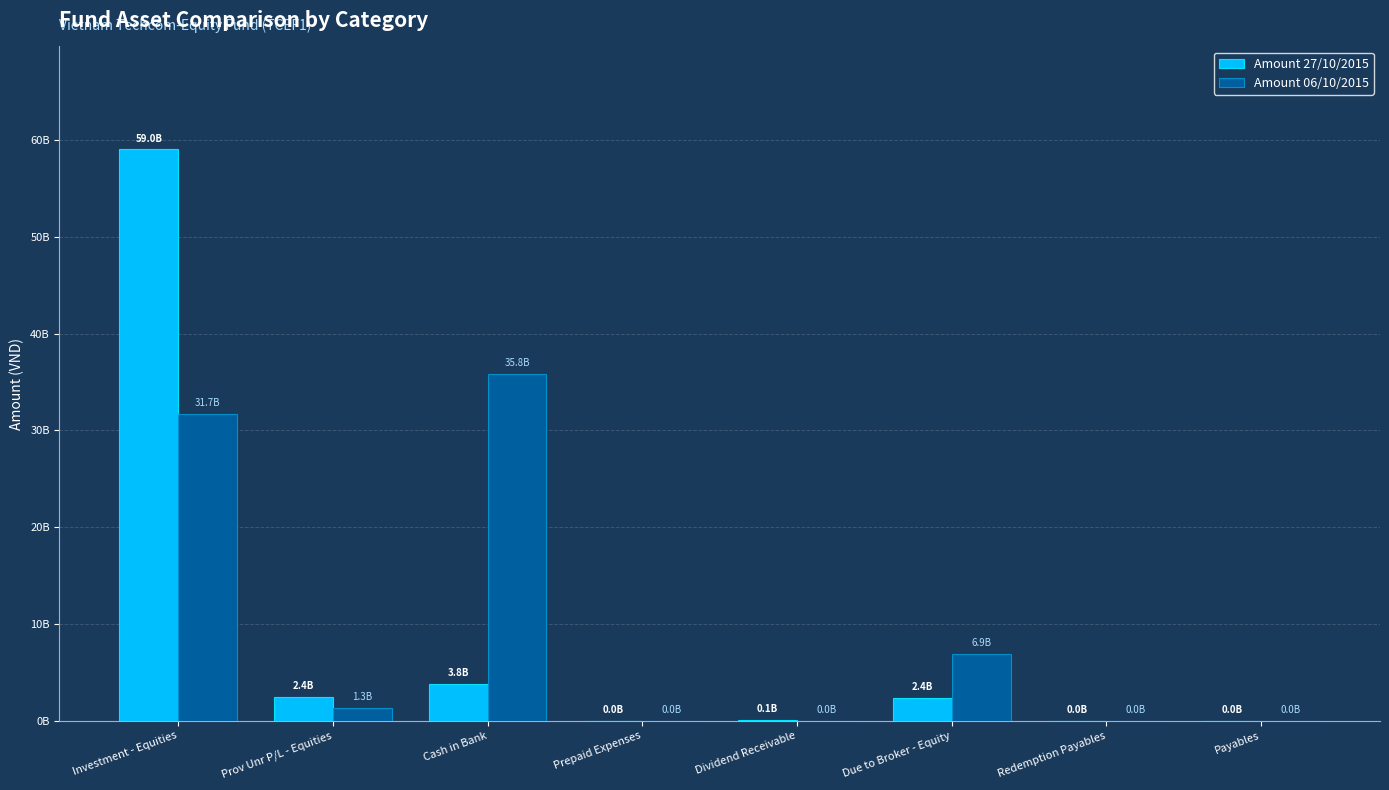

Are the bars grouped side by side (vs. stacked)?

Yes